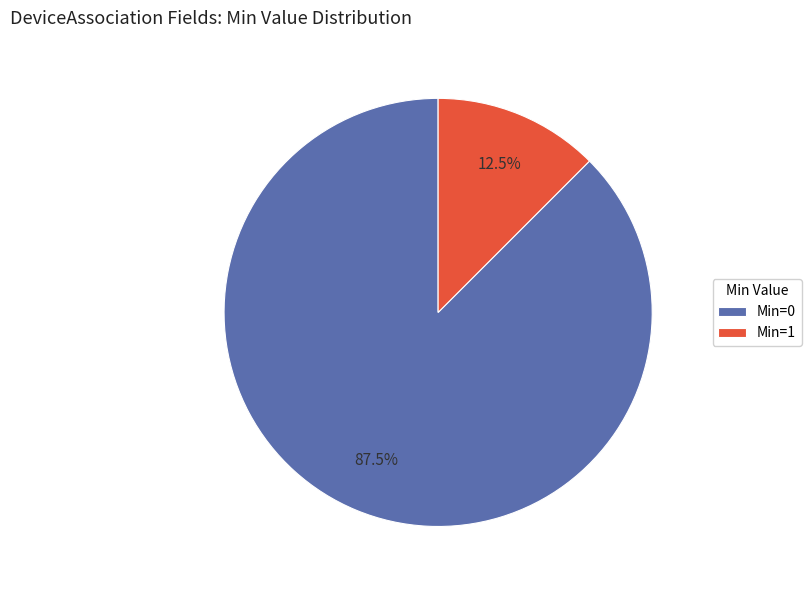

Rank the categories by value from highest to lowest.

Min=0, Min=1